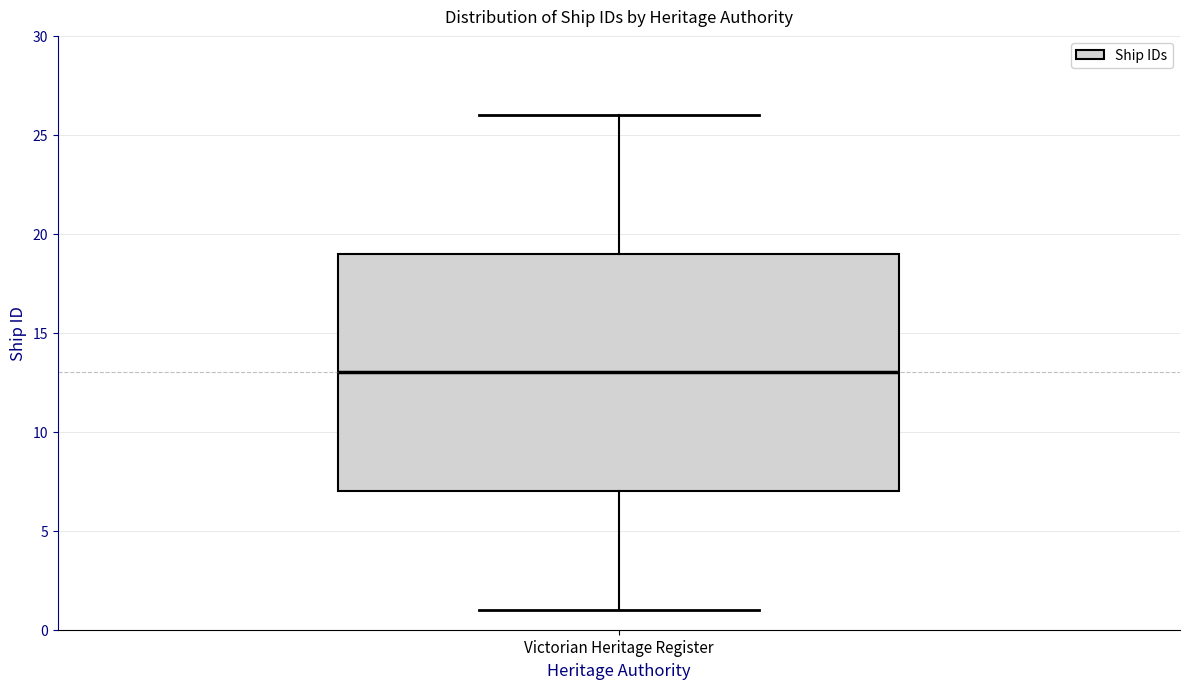

Read this box plot against the y-axis: the position of the median line, the range covered by the box, and the ends of both whiskers. The values are not printed on the chart, so give them approximately, as read against the axis.

median 13, box 7 to 19, whiskers 1 to 26